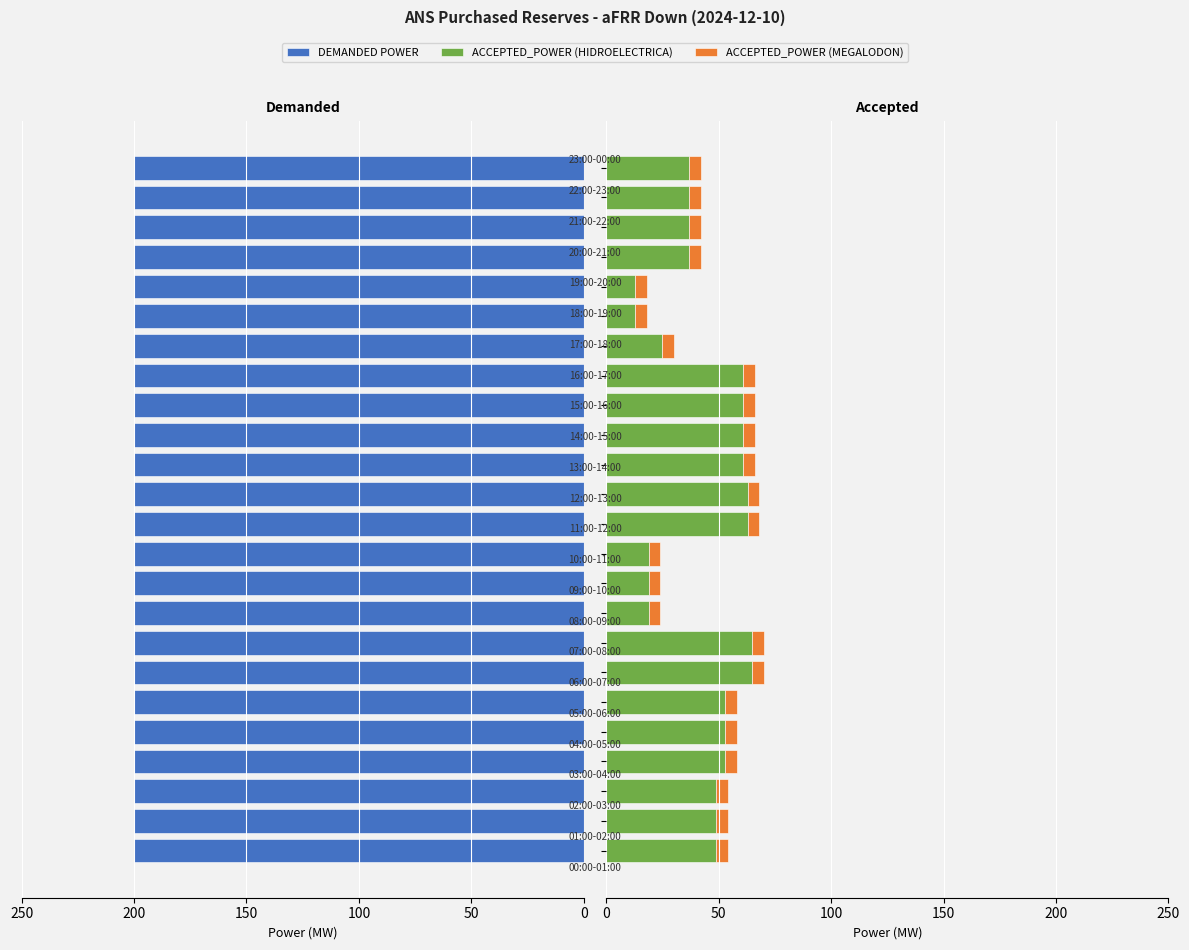

True or false: ACCEPTED_POWER (HIDROELECTRICA) has a value of 15.2 at 22.

False